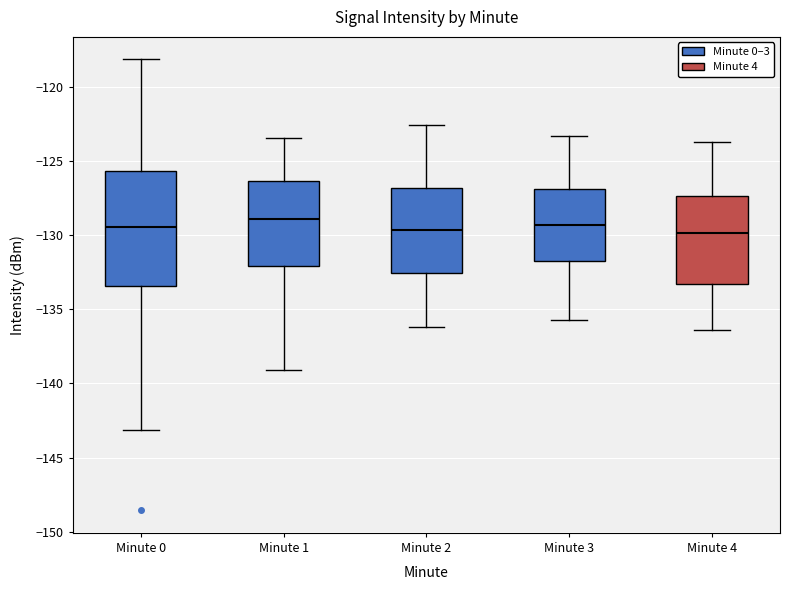

Reading left to right, read every box against the y-axis: the position of its median line, the range the box covers, and the ends of its whiskers. The values are not printed on the chart, so give them approximately, as read against the axis.

Minute 0: median -129.5, box -133.5 to -125.5, whiskers -143.0 to -118.0
Minute 1: median -129.0, box -132.0 to -126.5, whiskers -139.0 to -123.5
Minute 2: median -129.5, box -132.5 to -127.0, whiskers -136.0 to -122.5
Minute 3: median -129.5, box -131.5 to -127.0, whiskers -135.5 to -123.5
Minute 4: median -130.0, box -133.5 to -127.5, whiskers -136.5 to -123.5